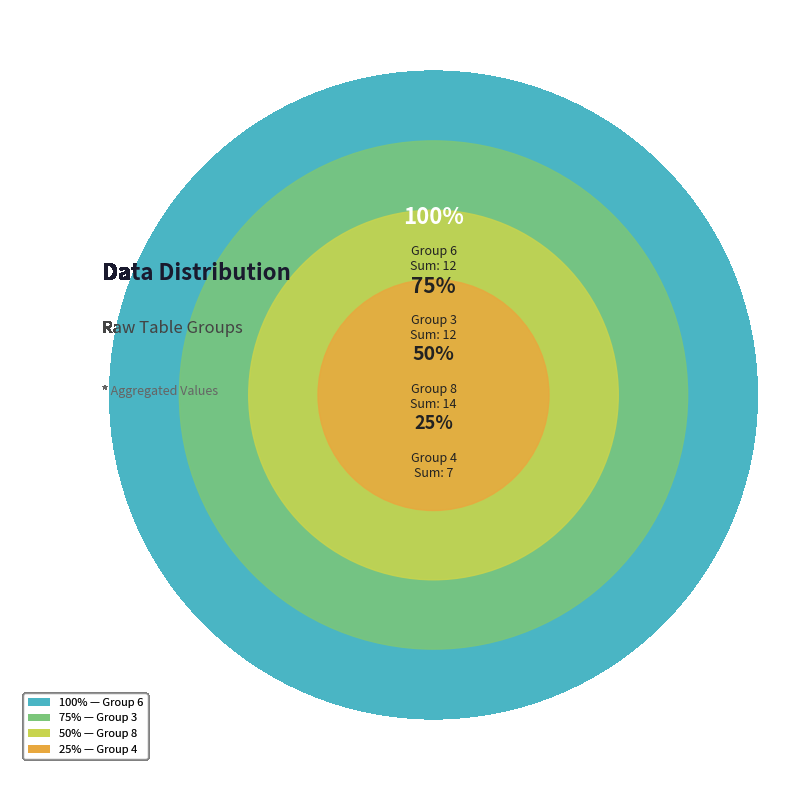

Is 5 the majority of the pie?

No